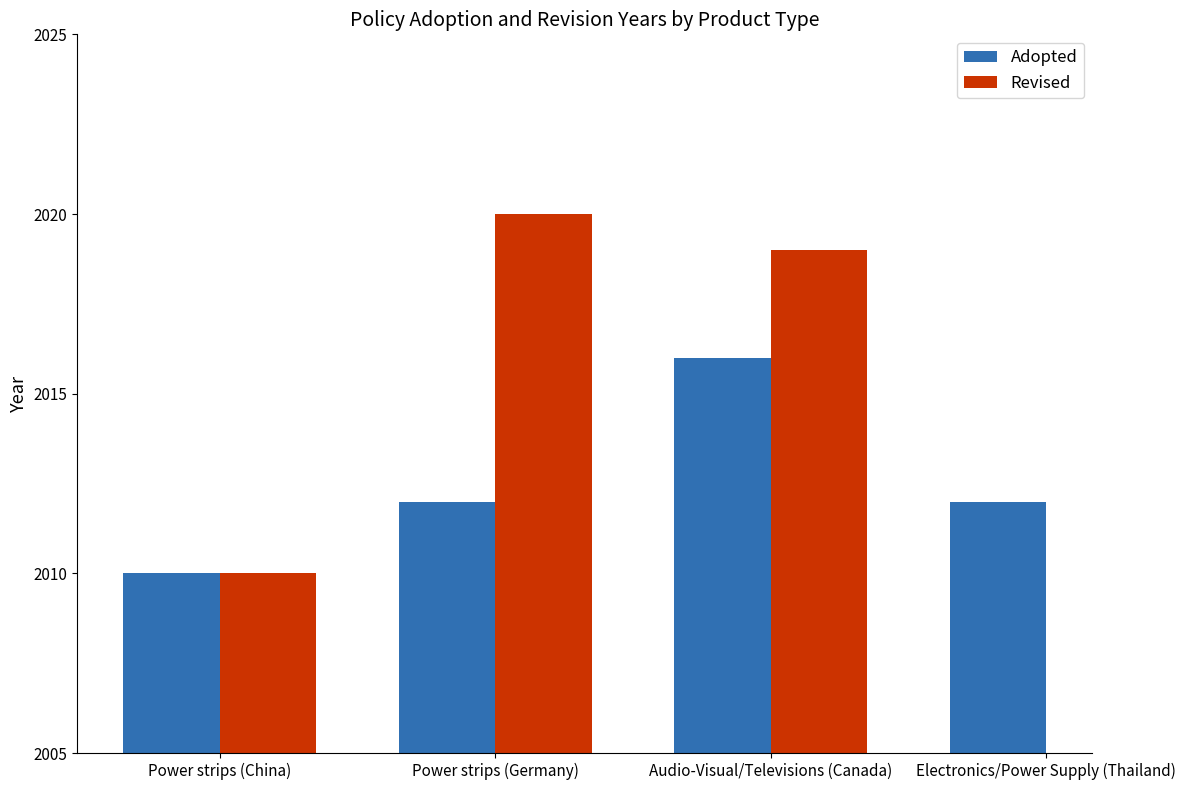

What is the lowest value of the Adopted series?

2010